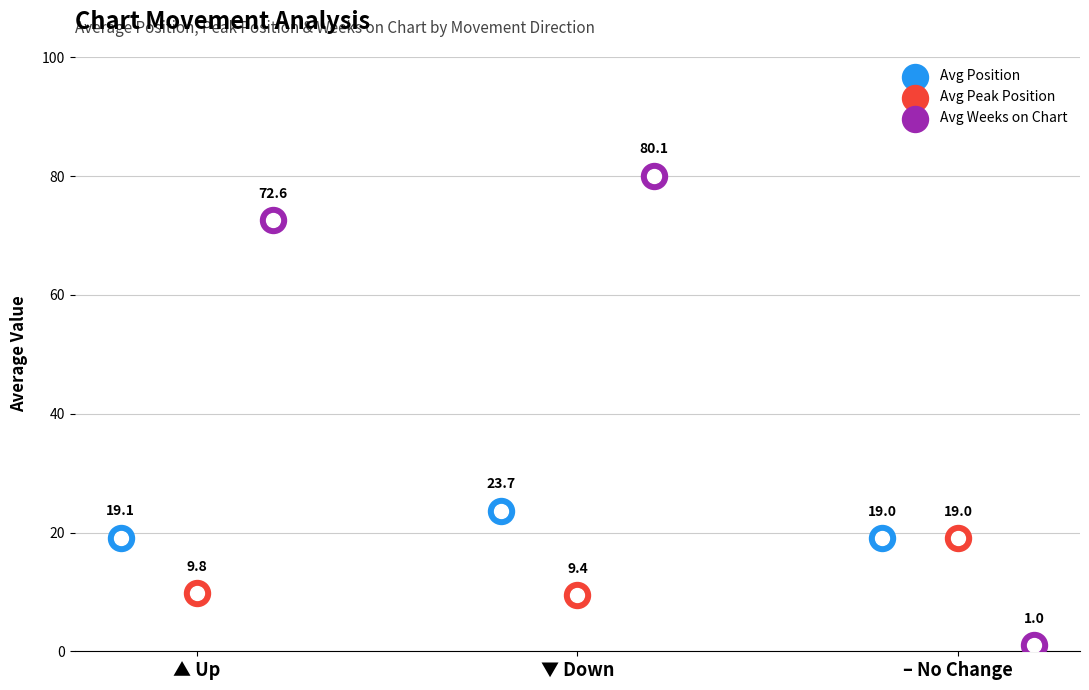

Is the value of Avg Position at – No Change greater than the value of Avg Peak Position at ▼ Down?

Yes